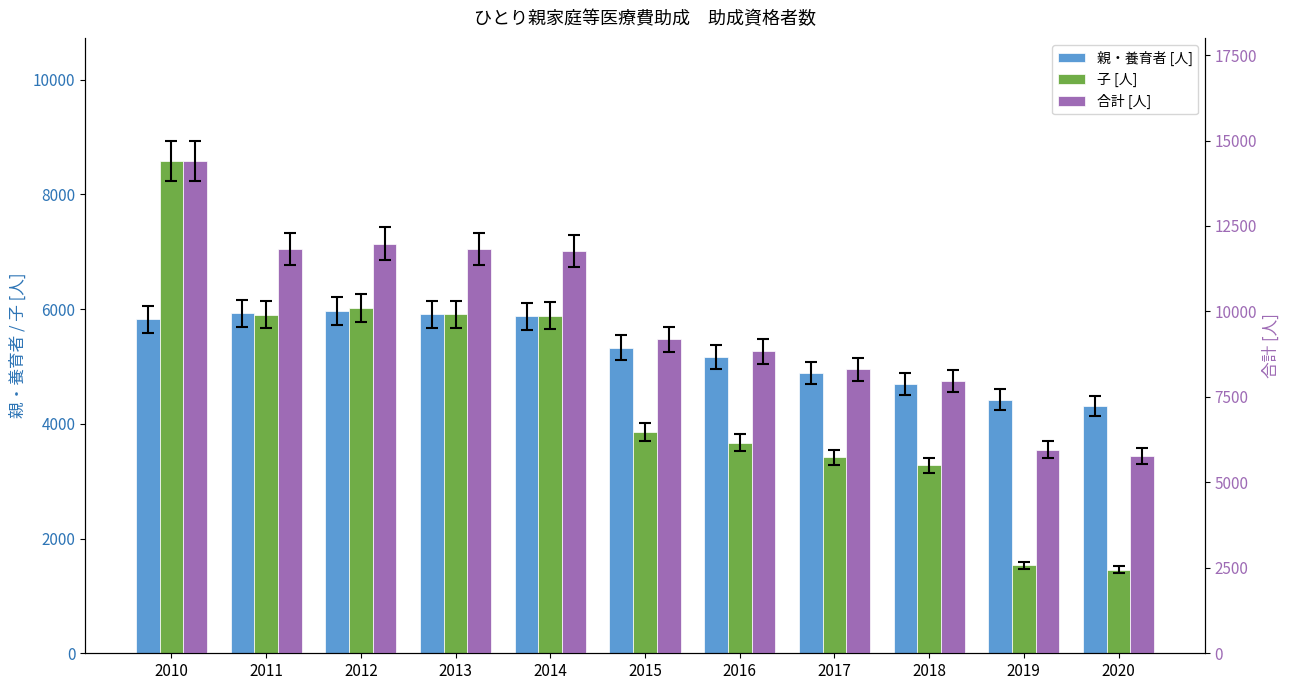

What is the approximate value of 子 [人] at 2020, to the nearest 100?

1500